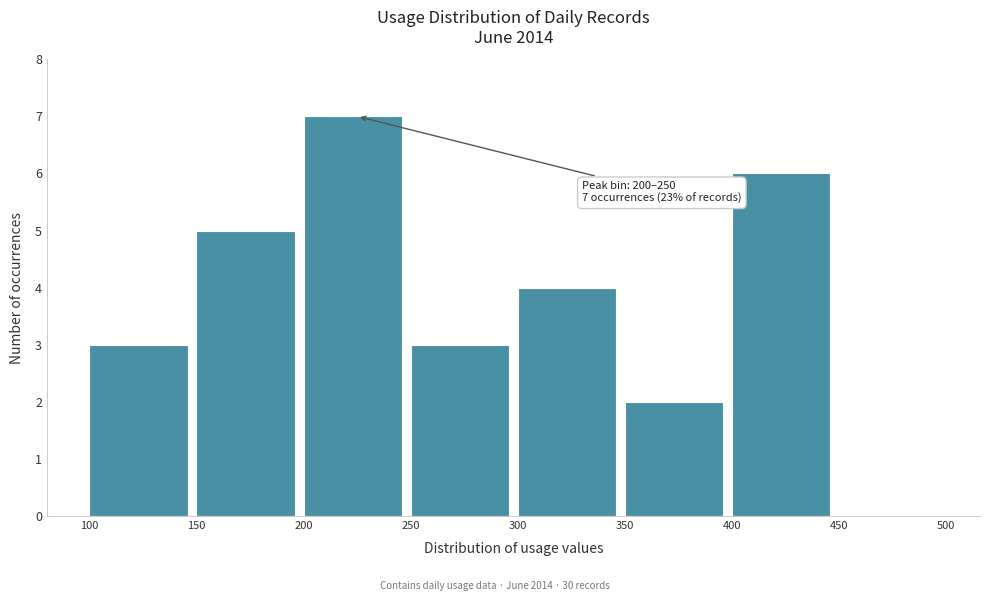

Over which range of the x-axis is the bar tallest?

200 to 250